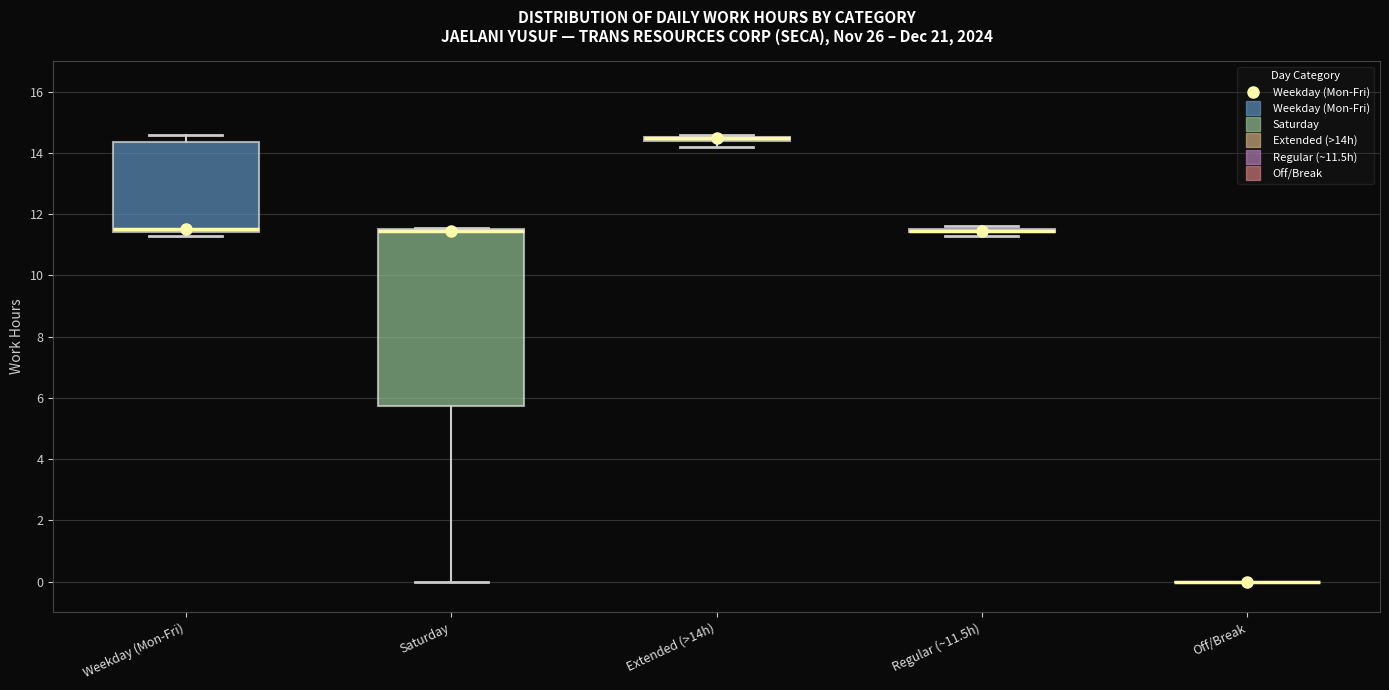

Where does the upper whisker of the box for Weekday (Mon-Fri) end on the y-axis? The values are not printed on the chart, so give them approximately, as read against the axis.

14.6